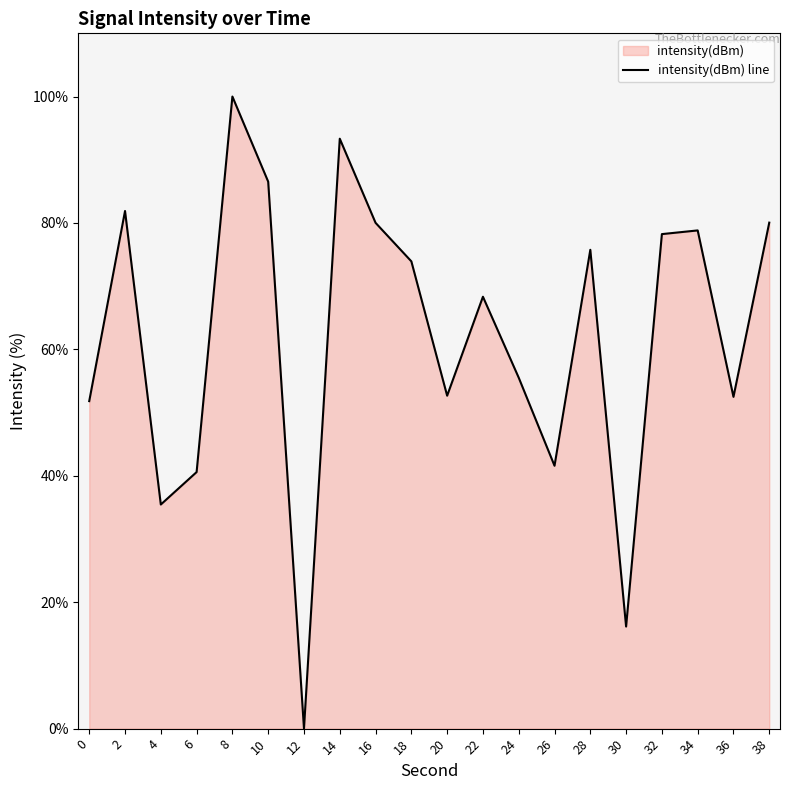

What is the value of the 2nd point from the left?

81.9